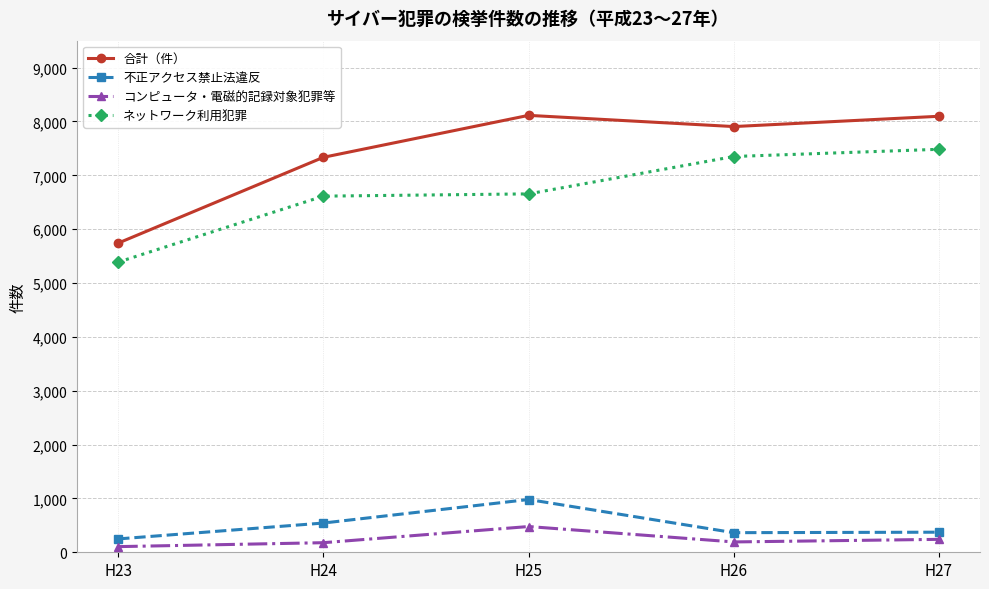

True or false: ネットワーク利用犯罪 and 合計（件） intersect in this chart.

False